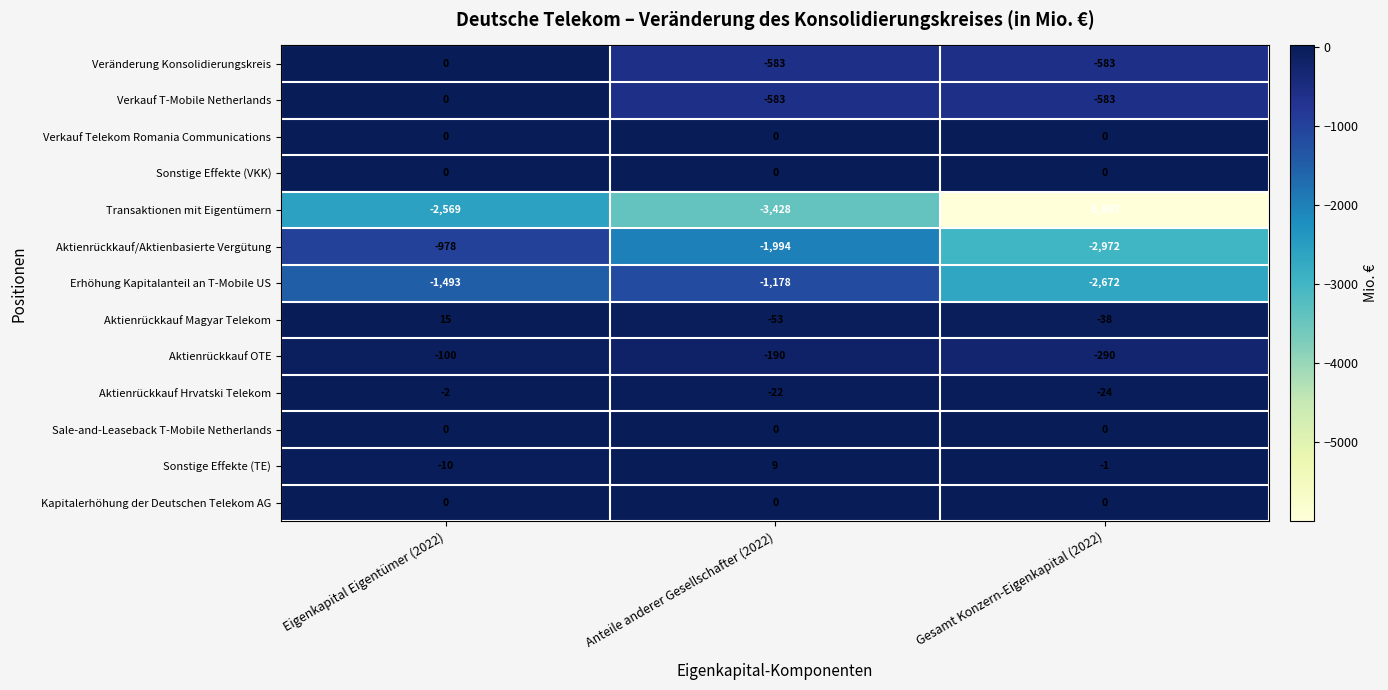

How many distinct data groups are displayed?

13